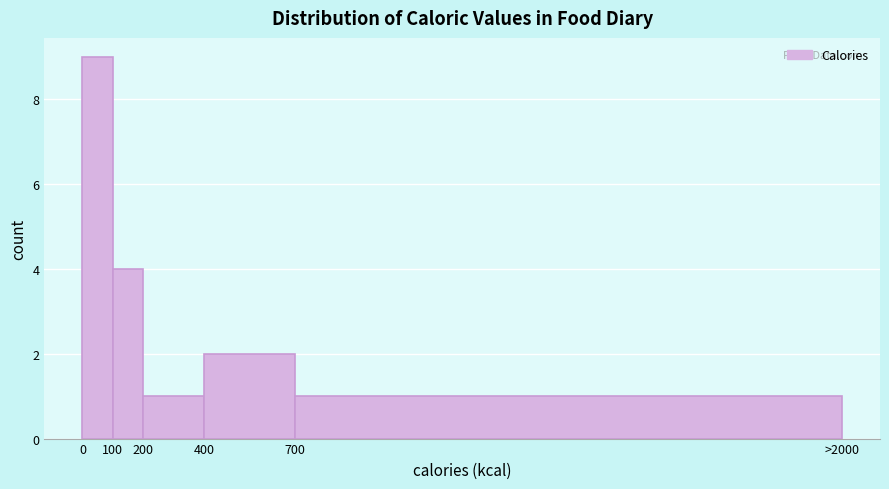

Reading left to right, what are all the values shown in this chart?

0=9	100=4	200=1	400=2	700=1